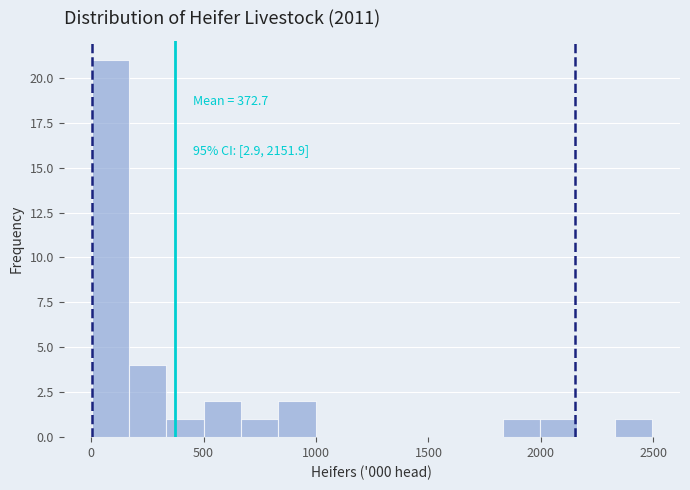

Read against the x-axis, roughly where is the centre of the tallest bar?

100